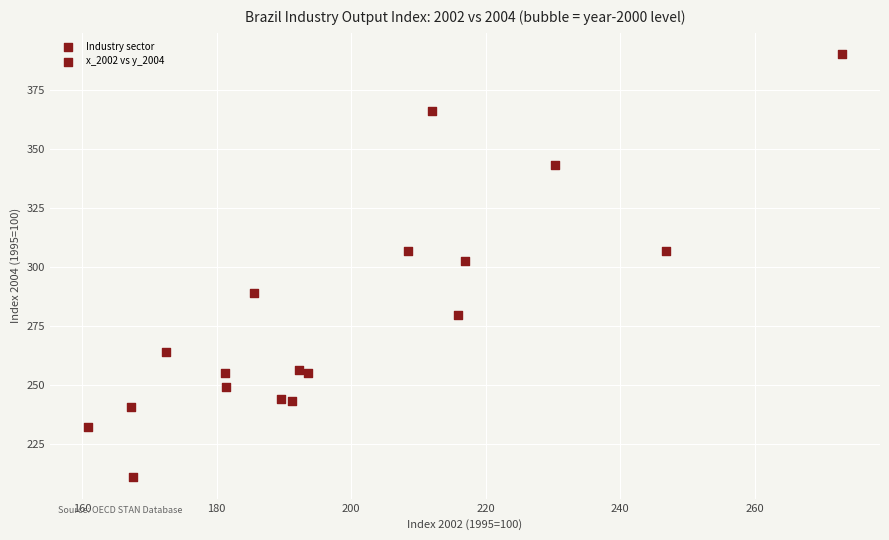

What Y value in the scatter plot is closest to 300?

302.7